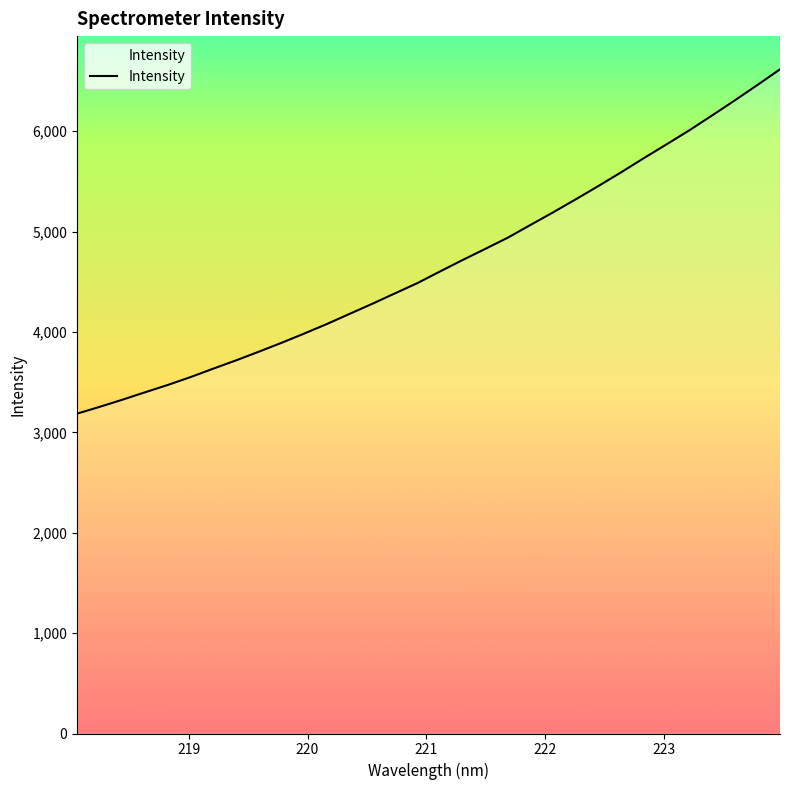

What is the minimum value shown in the chart?

3186.4